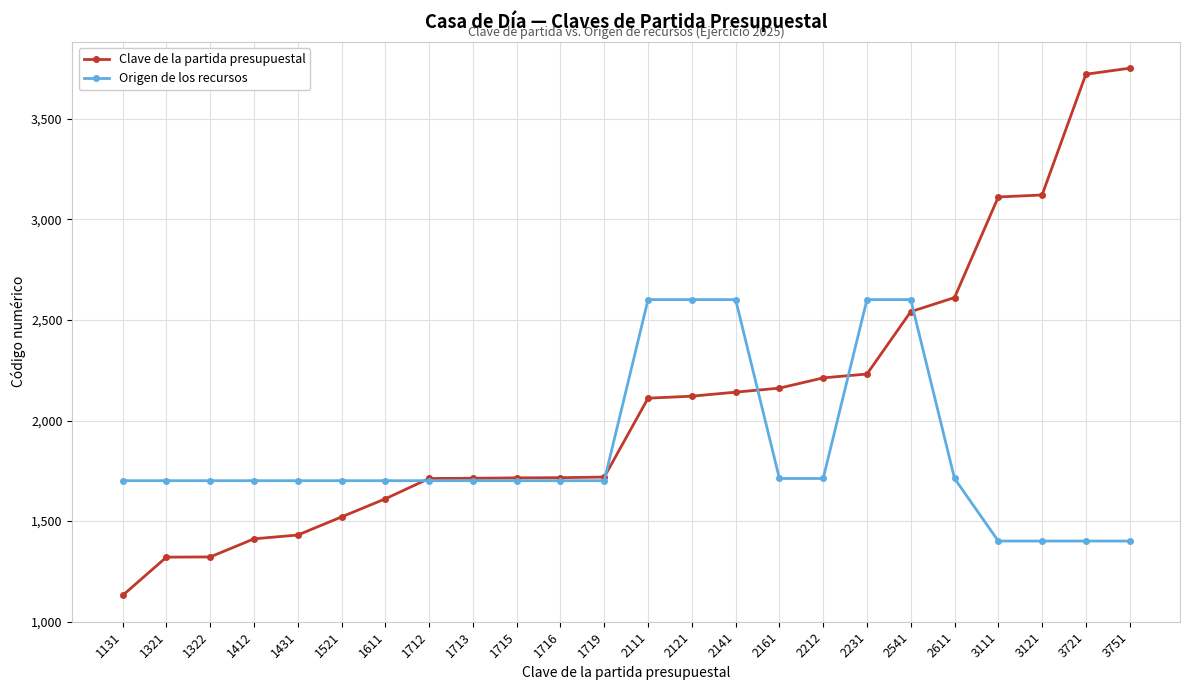

What are all the series names shown in the legend?

Clave de la partida presupuestal, Origen de los recursos